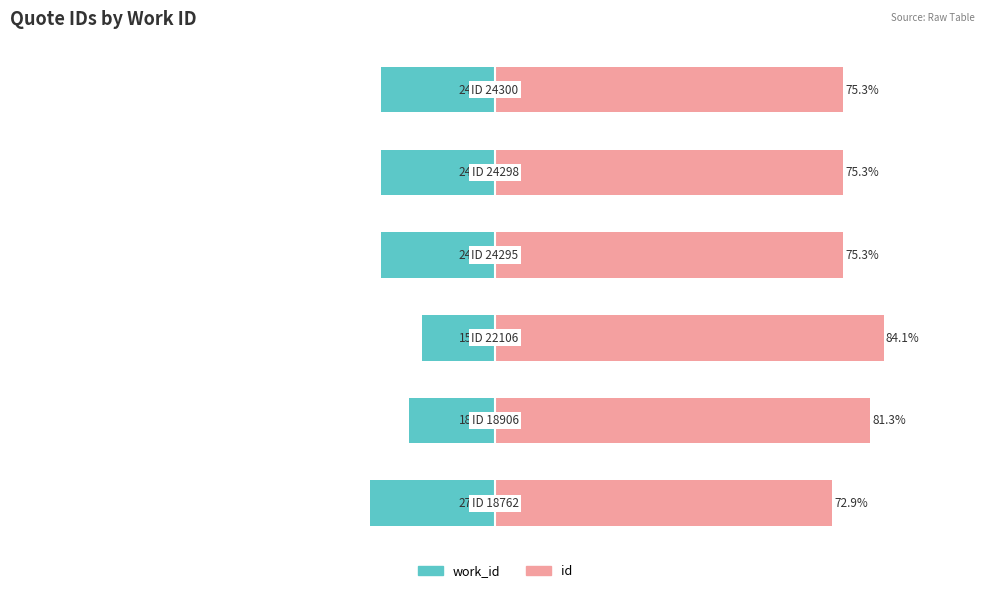

What is the average value of the work_id series?

-22.6